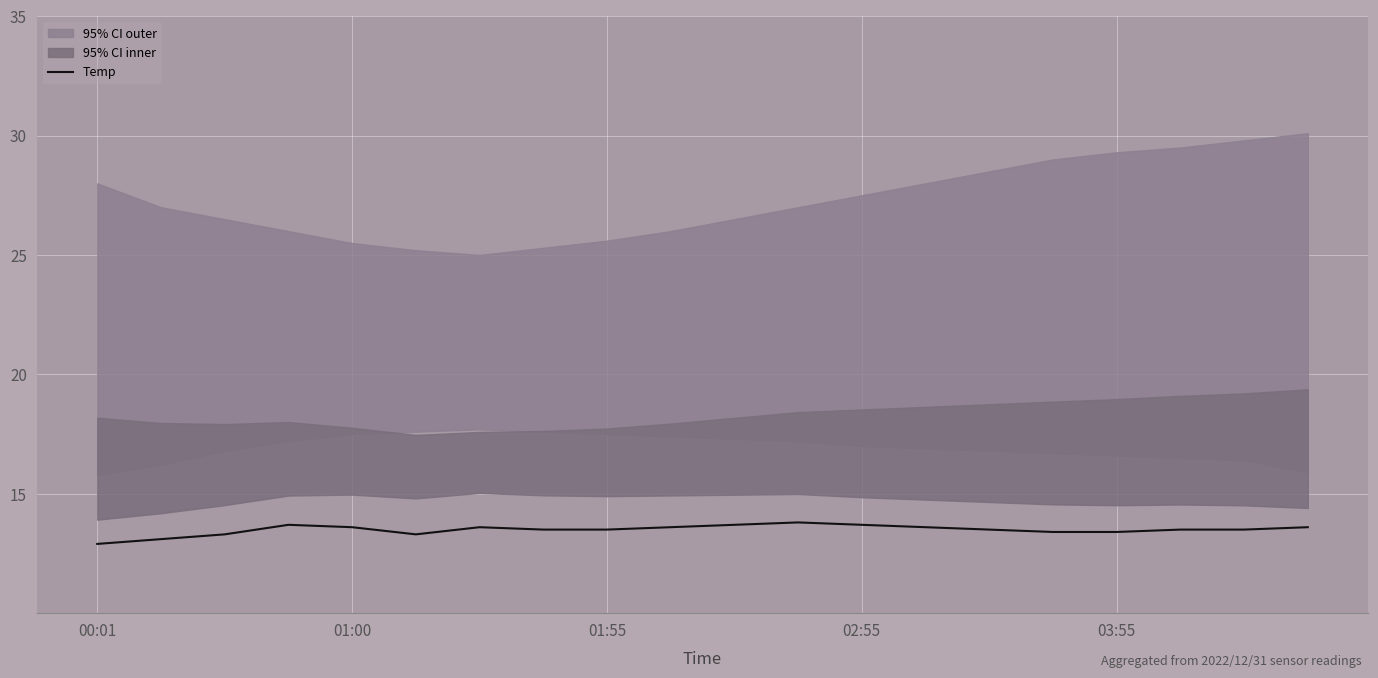

Is it true that the value at 5 is 13.3?

True